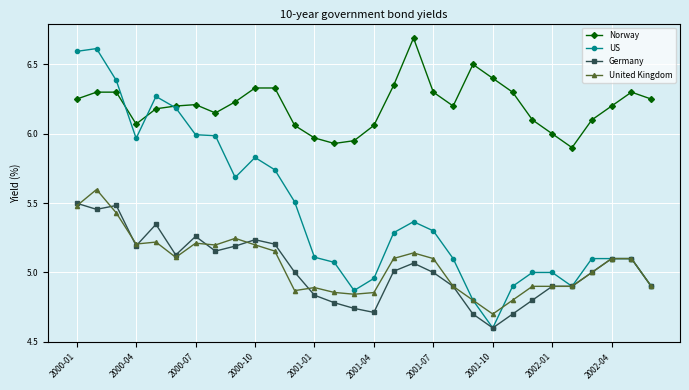

How many series are shown in this chart?

4